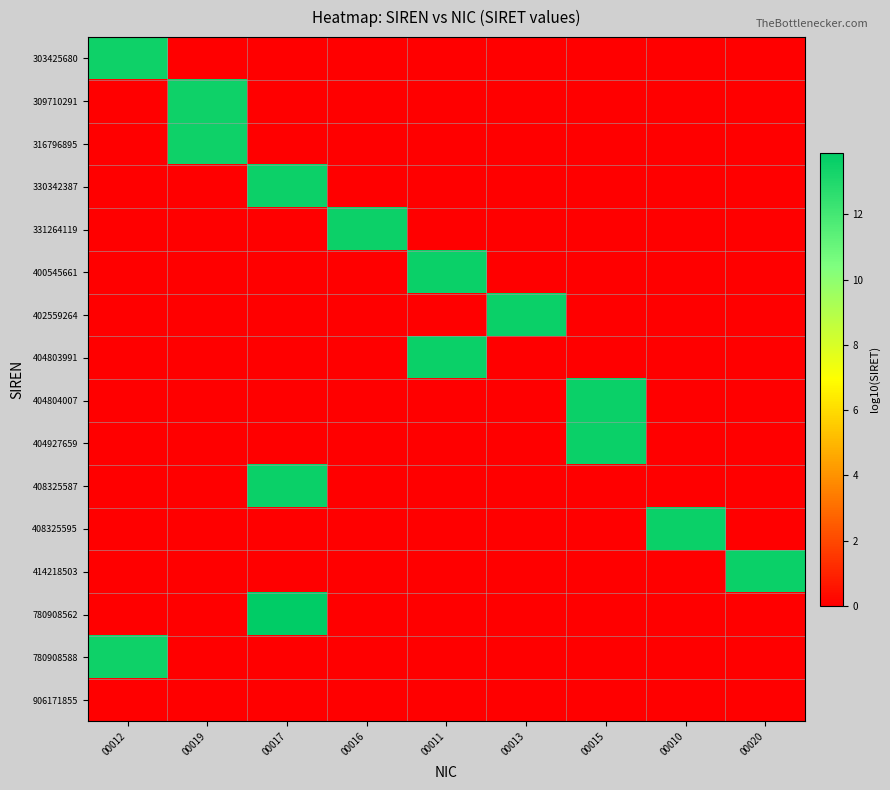

Reading left to right, list all the values displayed in this chart.

303425680: 00012=13.5	00019=0.0	00017=0.0	00016=0.0	00011=0.0	00013=0.0	00015=0.0	00010=0.0	00020=0.0
309710291: 00012=0.0	00019=13.5	00017=0.0	00016=0.0	00011=0.0	00013=0.0	00015=0.0	00010=0.0	00020=0.0
316796895: 00012=0.0	00019=13.5	00017=0.0	00016=0.0	00011=0.0	00013=0.0	00015=0.0	00010=0.0	00020=0.0
330342387: 00012=0.0	00019=0.0	00017=13.5	00016=0.0	00011=0.0	00013=0.0	00015=0.0	00010=0.0	00020=0.0
331264119: 00012=0.0	00019=0.0	00017=0.0	00016=13.5	00011=0.0	00013=0.0	00015=0.0	00010=0.0	00020=0.0
400545661: 00012=0.0	00019=0.0	00017=0.0	00016=0.0	00011=13.6	00013=0.0	00015=0.0	00010=0.0	00020=0.0
402559264: 00012=0.0	00019=0.0	00017=0.0	00016=0.0	00011=0.0	00013=13.6	00015=0.0	00010=0.0	00020=0.0
404803991: 00012=0.0	00019=0.0	00017=0.0	00016=0.0	00011=13.6	00013=0.0	00015=0.0	00010=0.0	00020=0.0
404804007: 00012=0.0	00019=0.0	00017=0.0	00016=0.0	00011=0.0	00013=0.0	00015=13.6	00010=0.0	00020=0.0
404927659: 00012=0.0	00019=0.0	00017=0.0	00016=0.0	00011=0.0	00013=0.0	00015=13.6	00010=0.0	00020=0.0
408325587: 00012=0.0	00019=0.0	00017=13.6	00016=0.0	00011=0.0	00013=0.0	00015=0.0	00010=0.0	00020=0.0
408325595: 00012=0.0	00019=0.0	00017=0.0	00016=0.0	00011=0.0	00013=0.0	00015=0.0	00010=13.6	00020=0.0
414218503: 00012=0.0	00019=0.0	00017=0.0	00016=0.0	00011=0.0	00013=0.0	00015=0.0	00010=0.0	00020=13.6
780908562: 00012=0.0	00019=0.0	00017=13.9	00016=0.0	00011=0.0	00013=0.0	00015=0.0	00010=0.0	00020=0.0
780908588: 00012=13.5	00019=0.0	00017=0.0	00016=0.0	00011=0.0	00013=0.0	00015=0.0	00010=0.0	00020=0.0
906171855: 00012=0.0	00019=0.0	00017=0.0	00016=0.0	00011=0.0	00013=0.0	00015=0.0	00010=0.0	00020=0.0